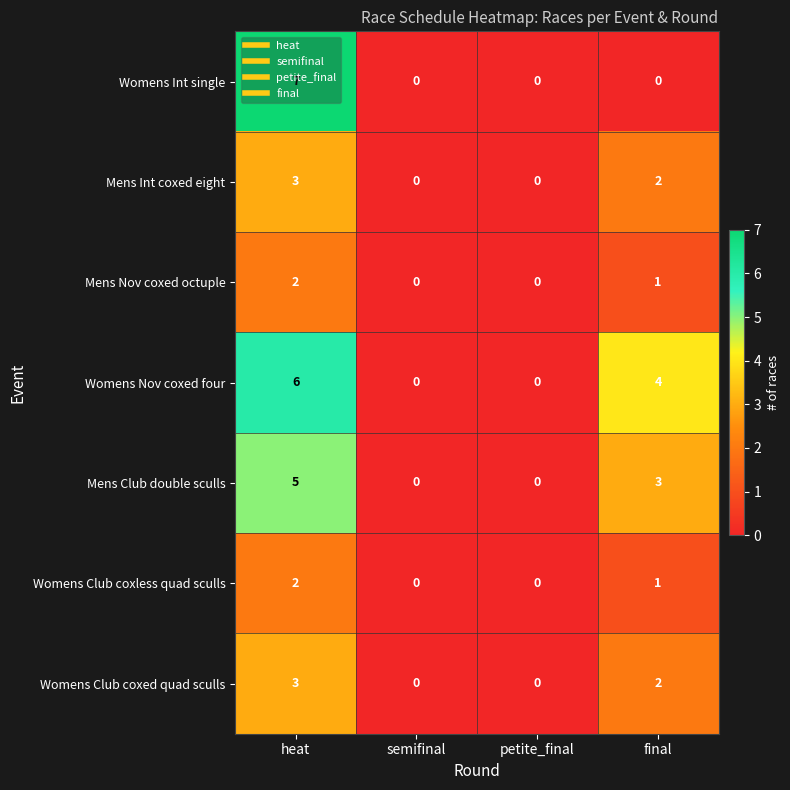

What is the difference between the maximum and minimum values in the Womens Nov coxed four series?

6